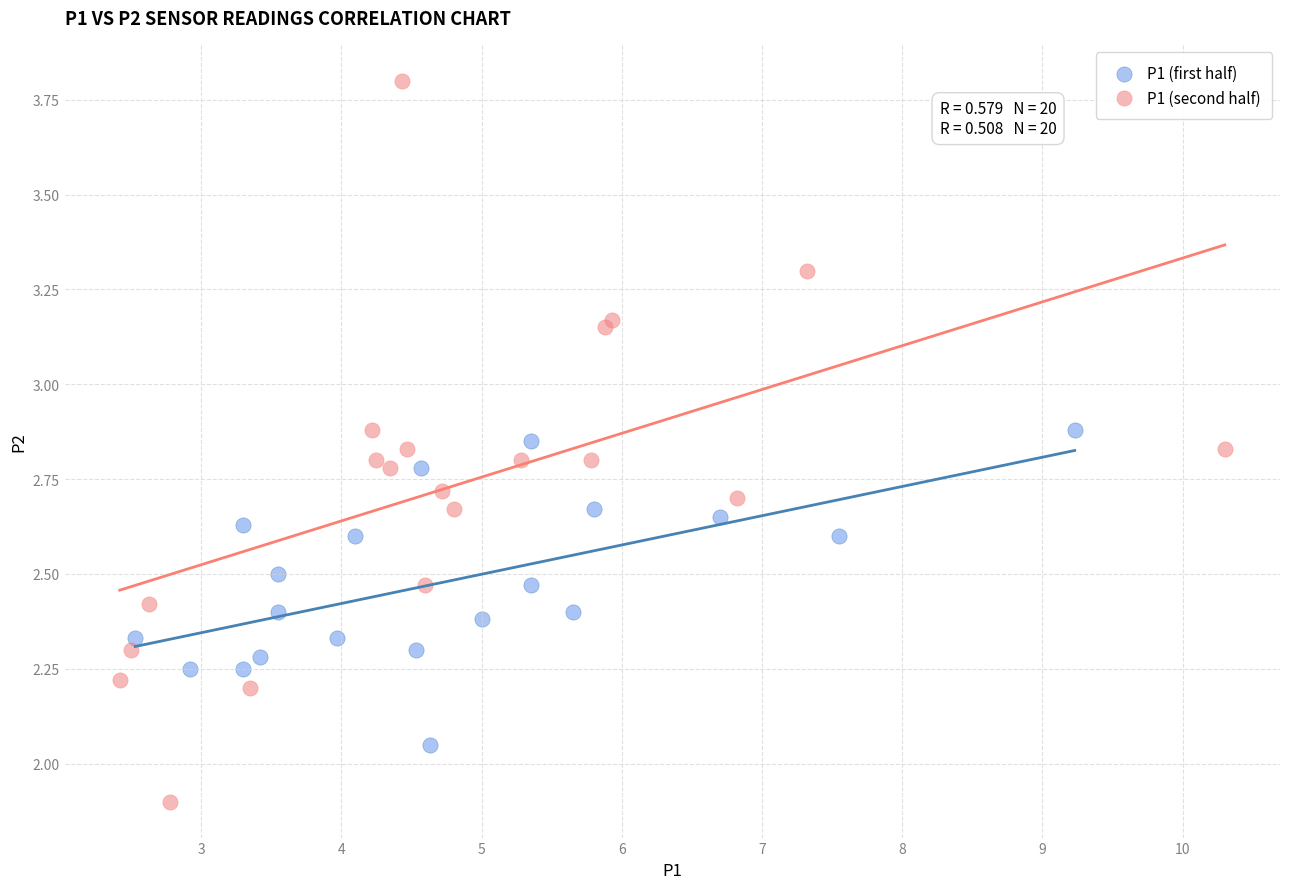

What are all the series names shown in the legend?

P1 (first half), P1 (second half)